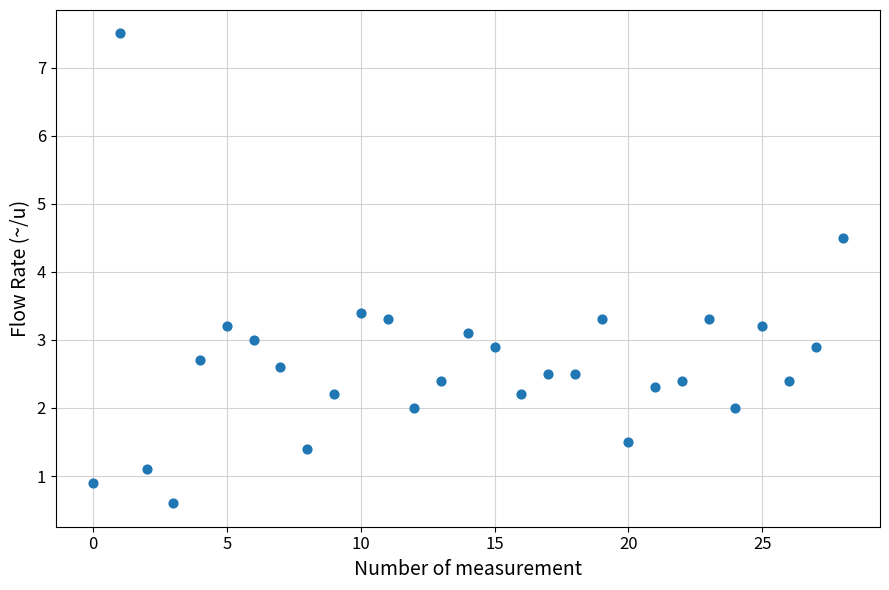

What is the range of Y values (max minus min)?

6.9